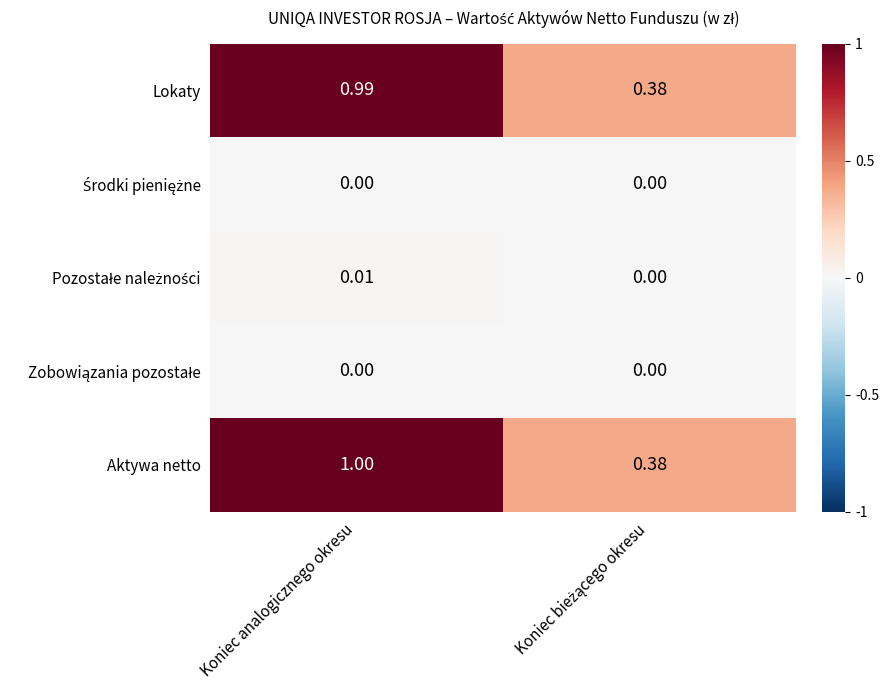

At which category does the chart reach its peak across all series?

Koniec analogicznego okresu